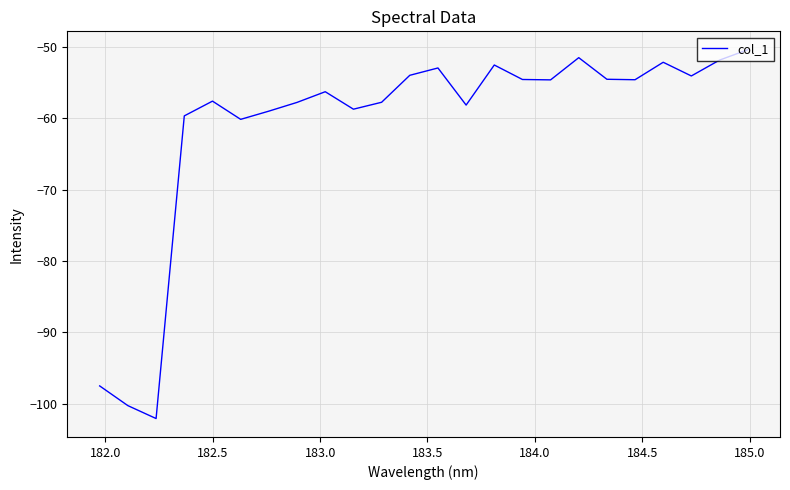

What is the difference between the maximum and minimum values?

51.7